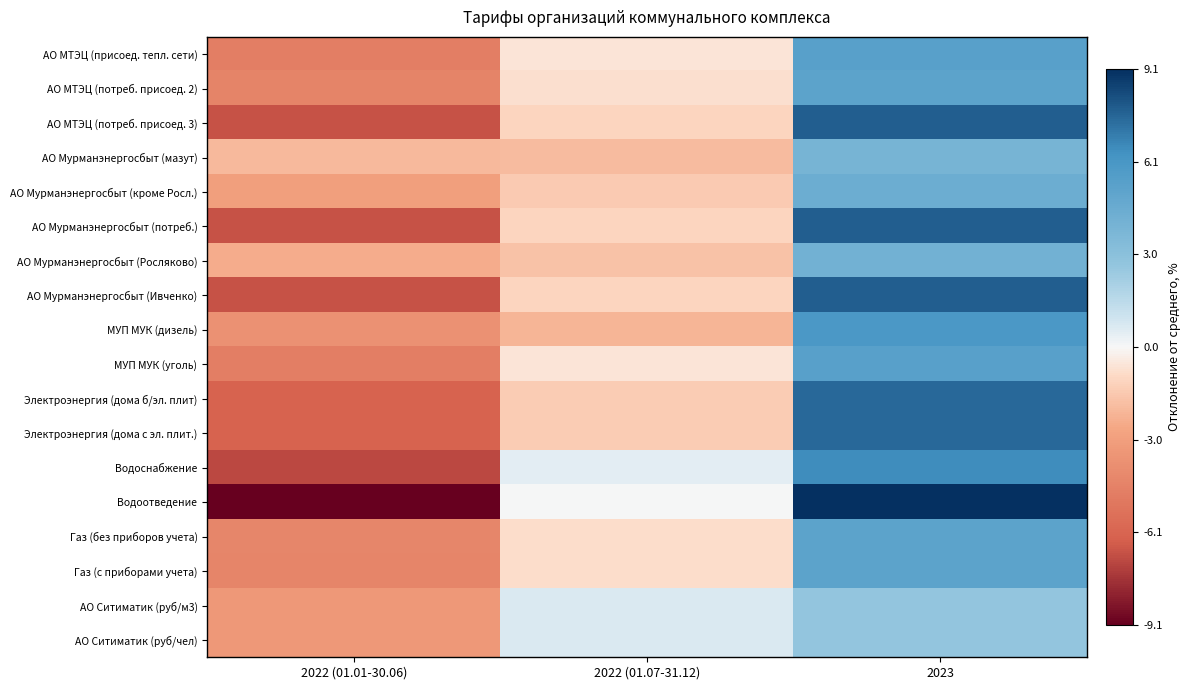

Reading left to right, list all the values displayed in this chart.

АО МТЭЦ (присоед. тепл. сети): 2022 (01.01-30.06)=-4.7	2022 (01.07-31.12)=-0.6	2023=5.3
АО МТЭЦ (потреб. присоед. 2): 2022 (01.01-30.06)=-4.4	2022 (01.07-31.12)=-0.8	2023=5.2
АО МТЭЦ (потреб. присоед. 3): 2022 (01.01-30.06)=-6.7	2022 (01.07-31.12)=-1.1	2023=7.8
АО Мурманэнергосбыт (мазут): 2022 (01.01-30.06)=-2.0	2022 (01.07-31.12)=-1.9	2023=3.9
АО Мурманэнергосбыт (кроме Росл.): 2022 (01.01-30.06)=-3.0	2022 (01.07-31.12)=-1.4	2023=4.5
АО Мурманэнергосбыт (потреб.): 2022 (01.01-30.06)=-6.7	2022 (01.07-31.12)=-1.1	2023=7.8
АО Мурманэнергосбыт (Росляково): 2022 (01.01-30.06)=-2.4	2022 (01.07-31.12)=-1.7	2023=4.2
АО Мурманэнергосбыт (Ивченко): 2022 (01.01-30.06)=-6.7	2022 (01.07-31.12)=-1.1	2023=7.8
МУП МУК (дизель): 2022 (01.01-30.06)=-3.7	2022 (01.07-31.12)=-2.2	2023=5.9
МУП МУК (уголь): 2022 (01.01-30.06)=-4.7	2022 (01.07-31.12)=-0.6	2023=5.3
Электроэнергия (дома б/эл. плит): 2022 (01.01-30.06)=-6.1	2022 (01.07-31.12)=-1.4	2023=7.5
Электроэнергия (дома с эл. плит.): 2022 (01.01-30.06)=-6.1	2022 (01.07-31.12)=-1.4	2023=7.5
Водоснабжение: 2022 (01.01-30.06)=-7.0	2022 (01.07-31.12)=0.5	2023=6.5
Водоотведение: 2022 (01.01-30.06)=-9.1	2022 (01.07-31.12)=0.0	2023=9.1
Газ (без приборов учета): 2022 (01.01-30.06)=-4.3	2022 (01.07-31.12)=-0.8	2023=5.1
Газ (с приборами учета): 2022 (01.01-30.06)=-4.3	2022 (01.07-31.12)=-0.8	2023=5.1
АО Ситиматик (руб/м3): 2022 (01.01-30.06)=-3.3	2022 (01.07-31.12)=0.7	2023=2.7
АО Ситиматик (руб/чел): 2022 (01.01-30.06)=-3.3	2022 (01.07-31.12)=0.7	2023=2.7